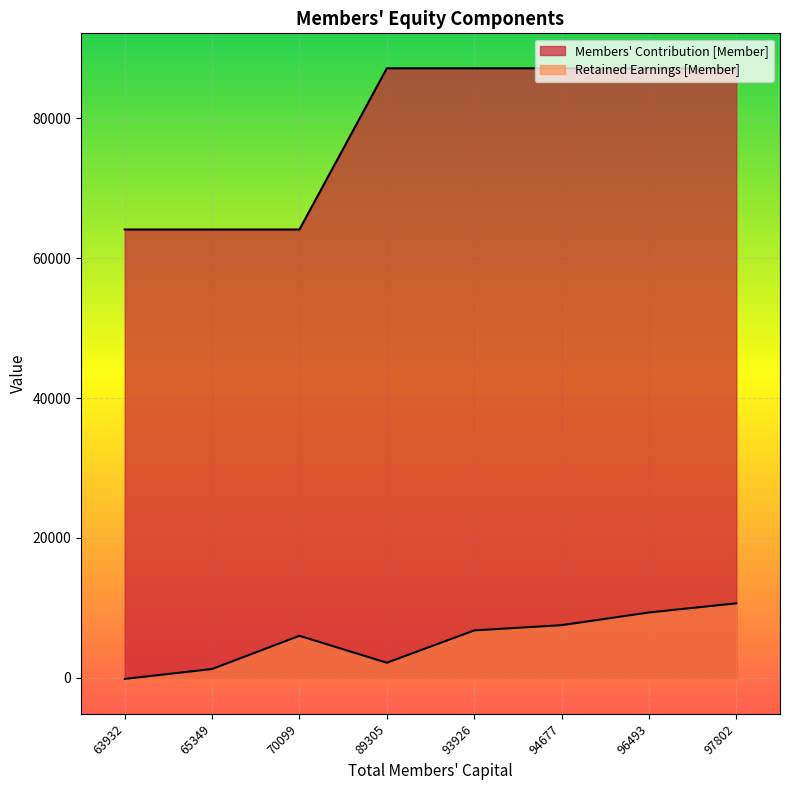

How many lines are shown in the chart?

2